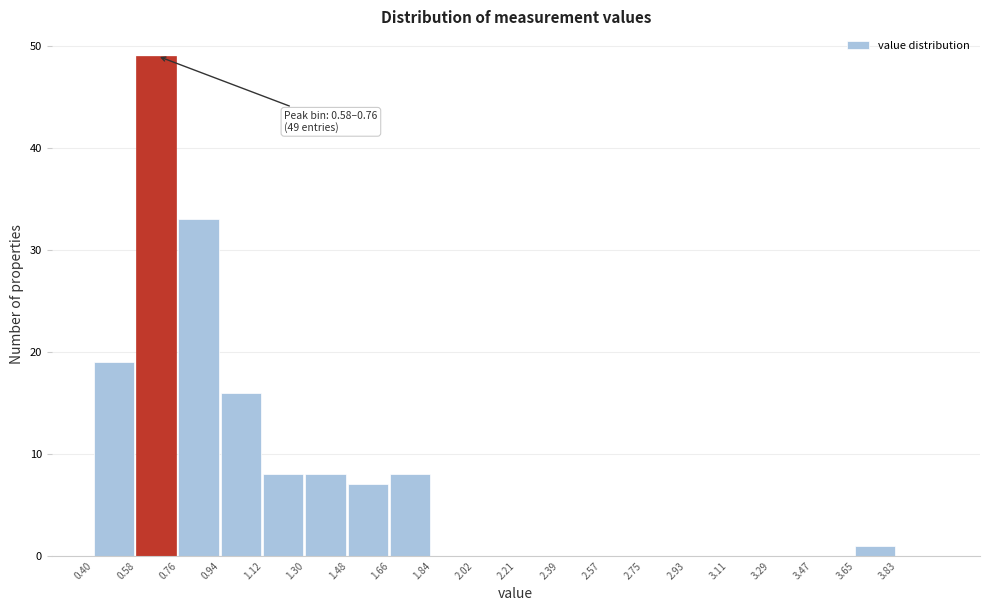

Which range on the x-axis has the tallest bar?

0.58 to 0.76